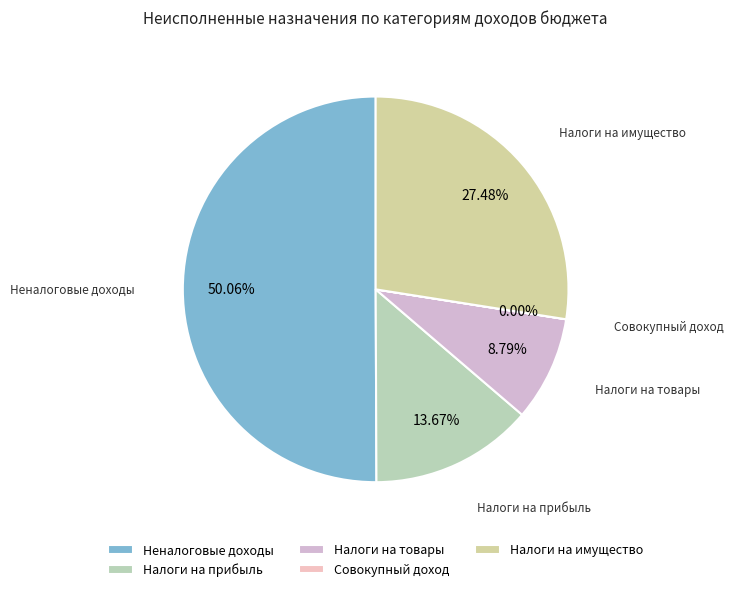

What is the ratio of the value at Налоги на имущество to the value at Налоги на прибыль?

2.0